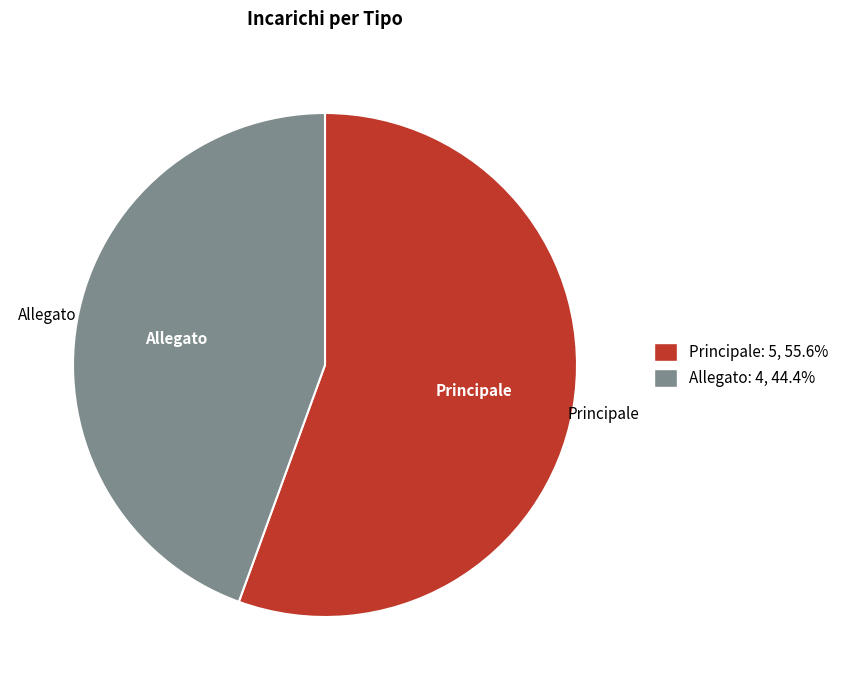

Is the sum of Allegato: 4, 44.4% and Principale: 5, 55.6% greater than half?

Yes